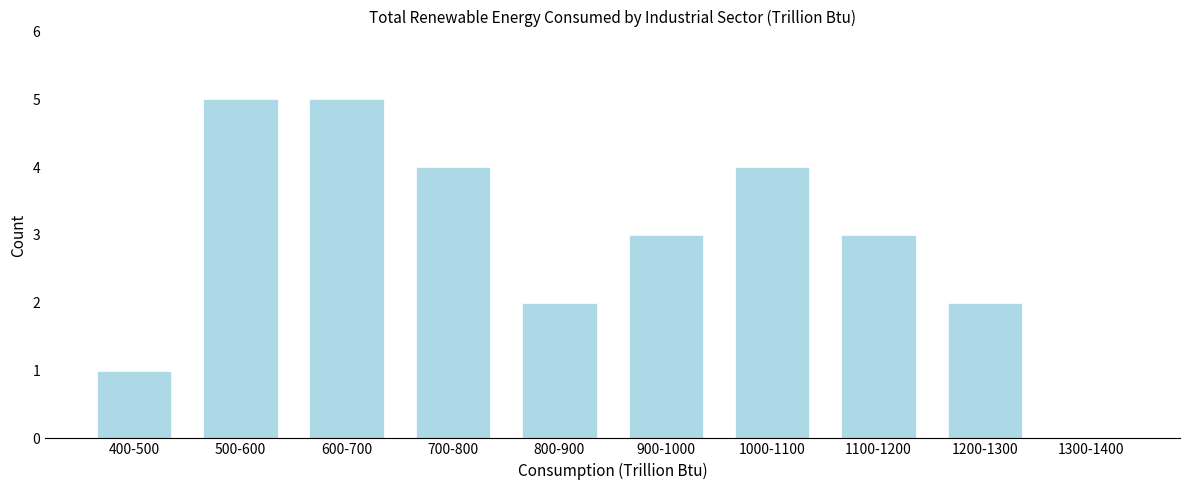

Reading left to right, what are all the values shown in this chart?

400-500=1	500-600=5	600-700=5	700-800=4	800-900=2	900-1000=3	1000-1100=4	1100-1200=3	1200-1300=2	1300-1400=0